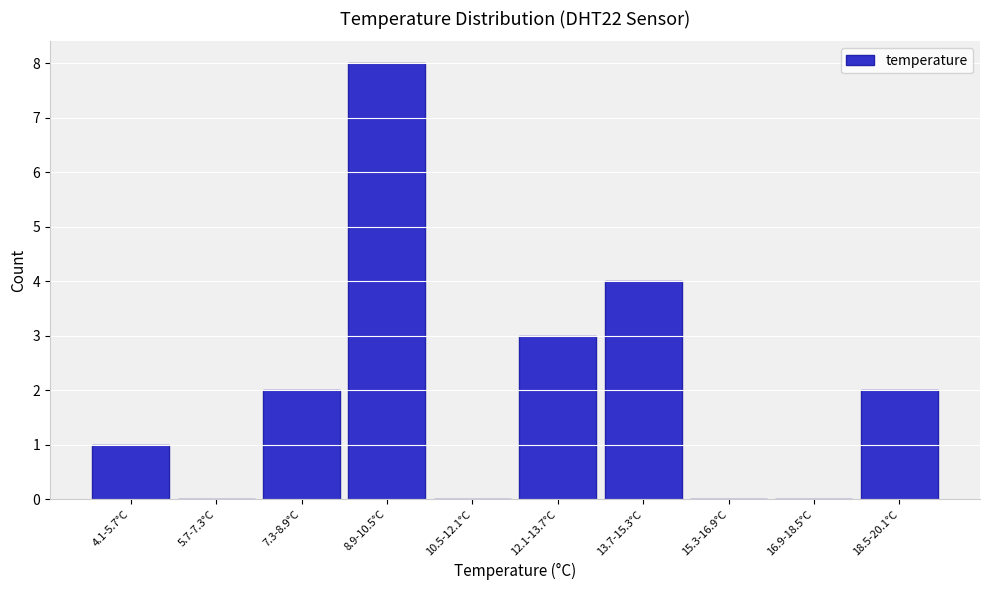

Reading left to right, extract all data points from this chart.

4.1-5.7°C=1	5.7-7.3°C=0	7.3-8.9°C=2	8.9-10.5°C=8	10.5-12.1°C=0	12.1-13.7°C=3	13.7-15.3°C=4	15.3-16.9°C=0	16.9-18.5°C=0	18.5-20.1°C=2